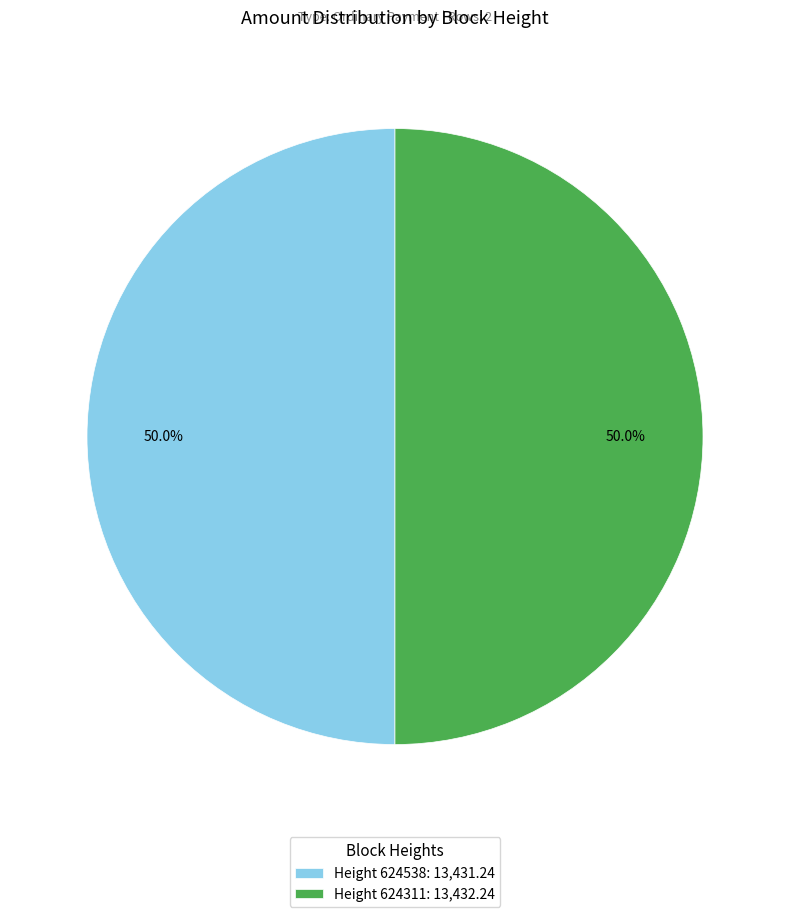

What is the ratio of the value at Height 624311: 13,432.24 to the value at Height 624538: 13,431.24?

1.0